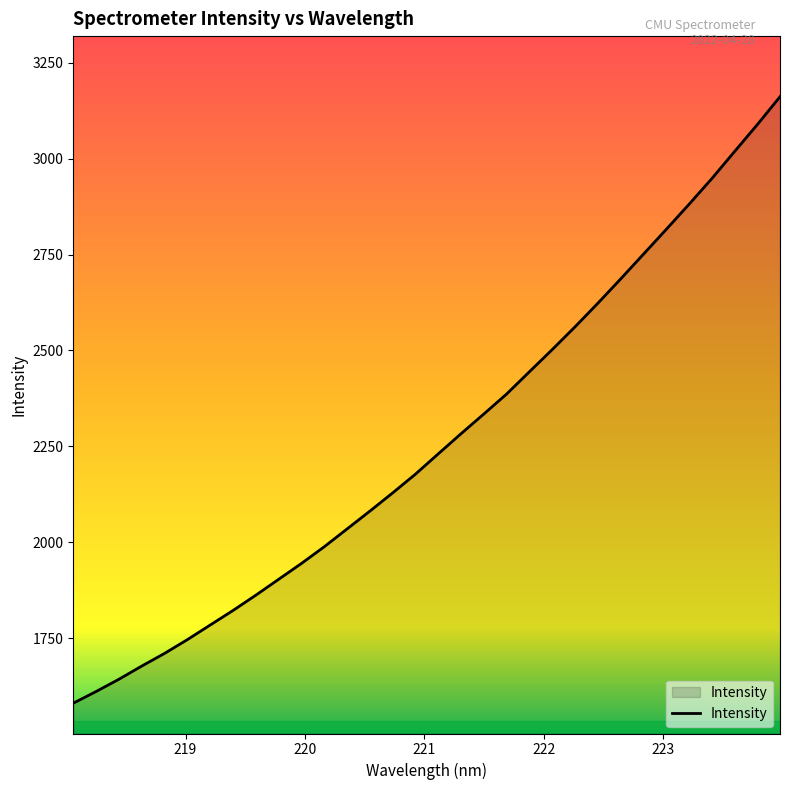

What is the greatest value displayed?

3161.6